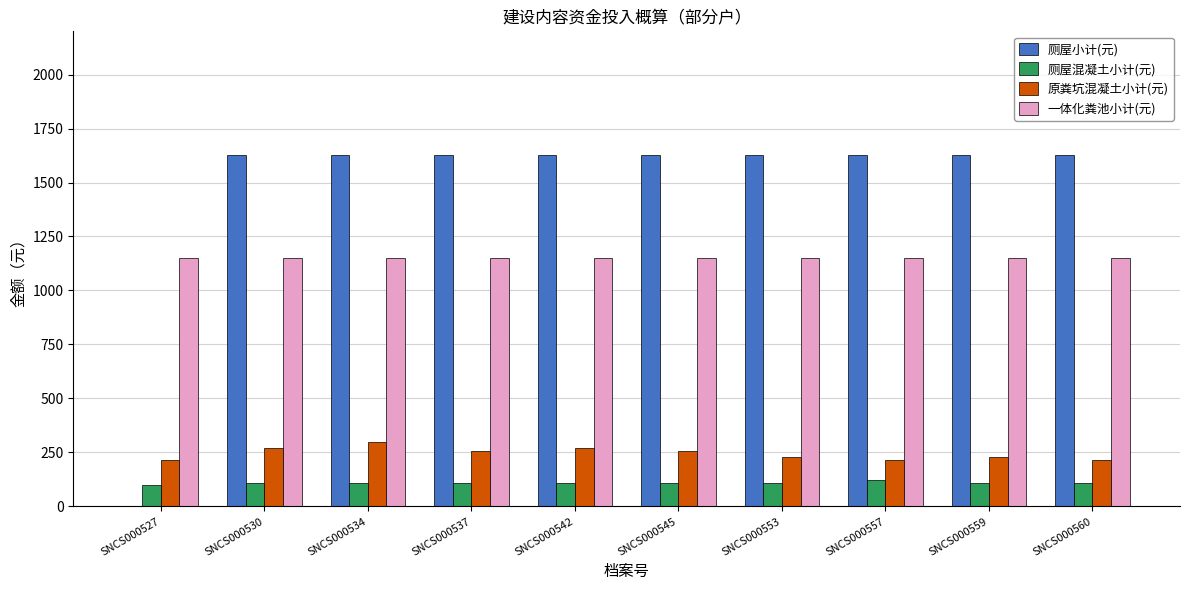

What is the total value across all series at SNCS000527?

1463.5